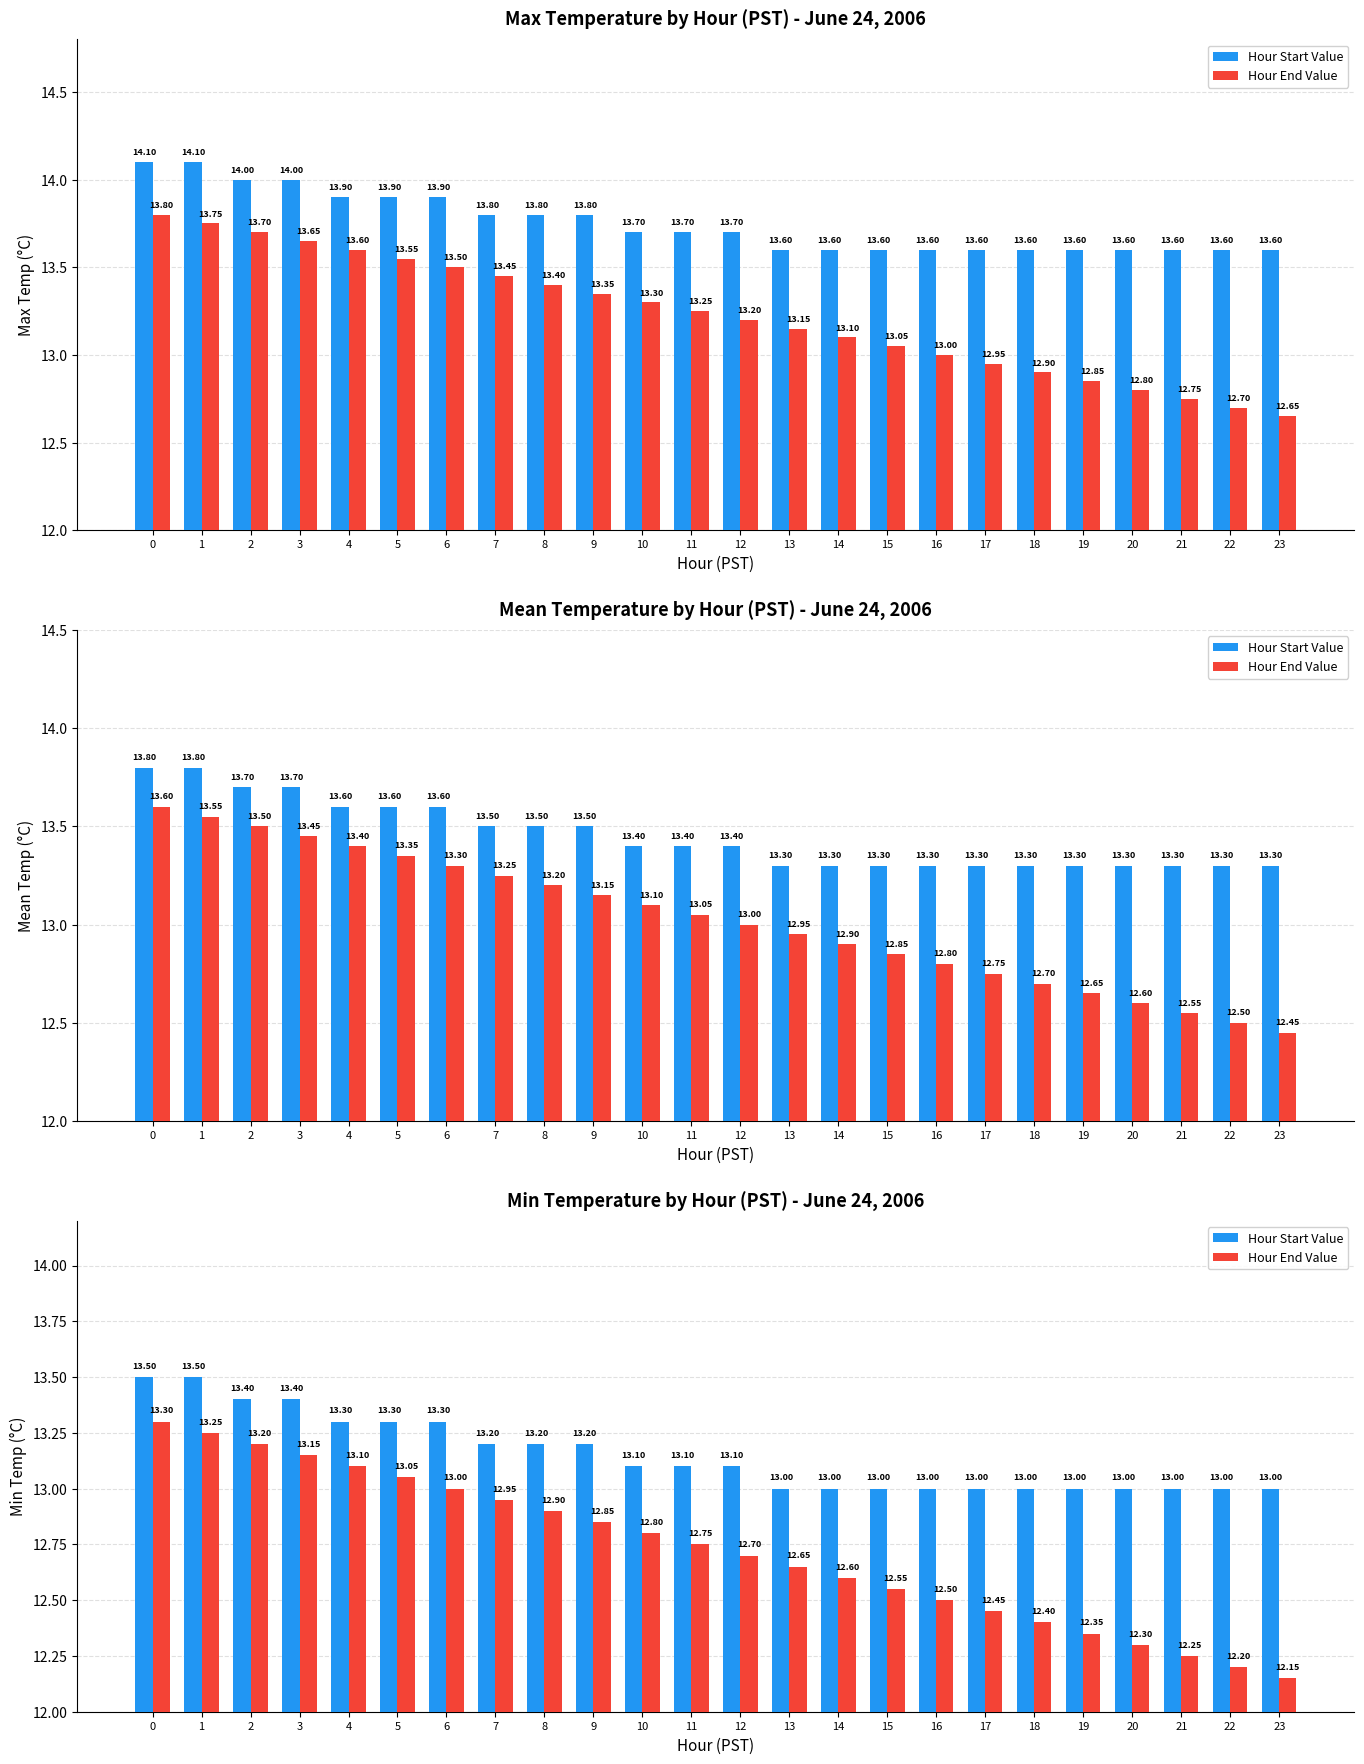

The value of Hour End Value at 15 is 12.6. True or false?

True